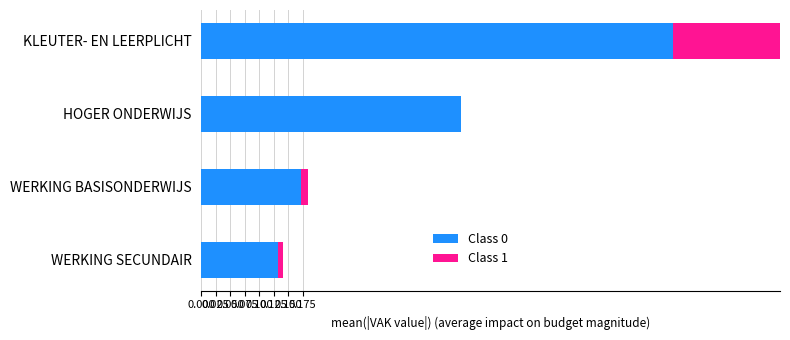

Is it true that Class 1 equals 0.3 at KLEUTER- EN LEERPLICHT?

False